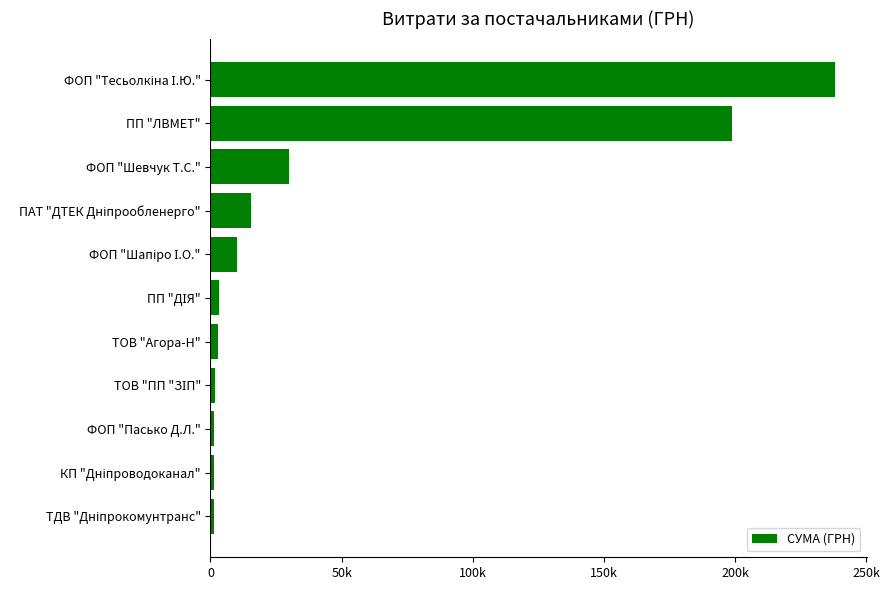

At which label is the value closest to 119790?

ПП "ЛВМЕТ"